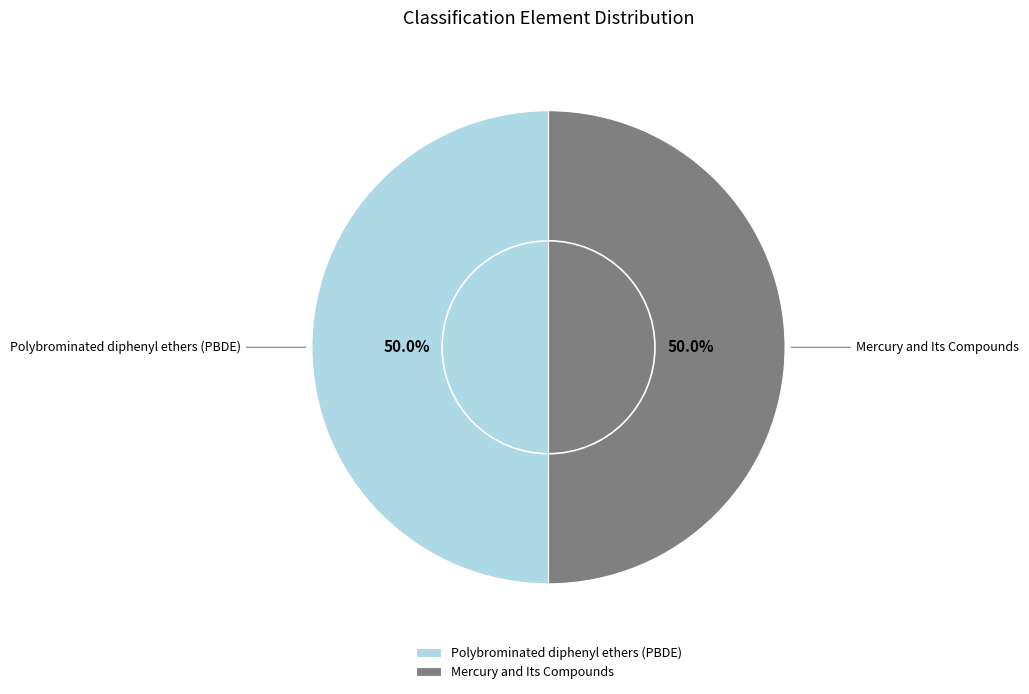

How many slices are in this pie chart?

2